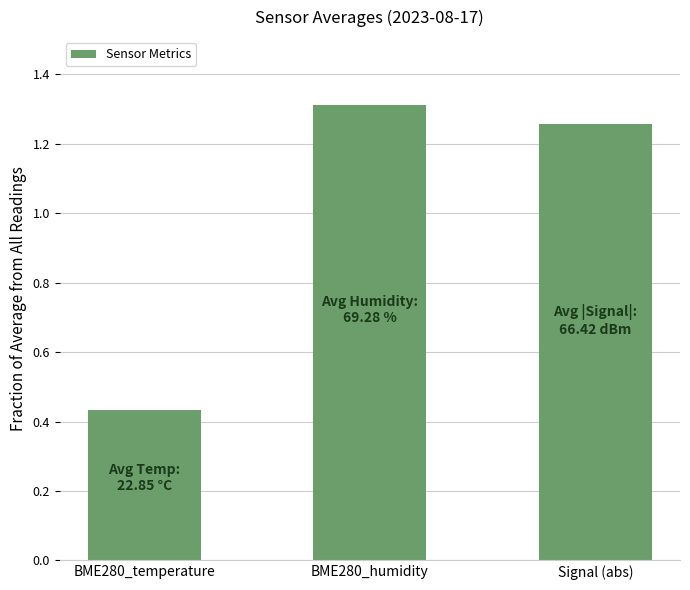

Rank the categories by value from lowest to highest.

BME280_temperature, Signal (abs), BME280_humidity